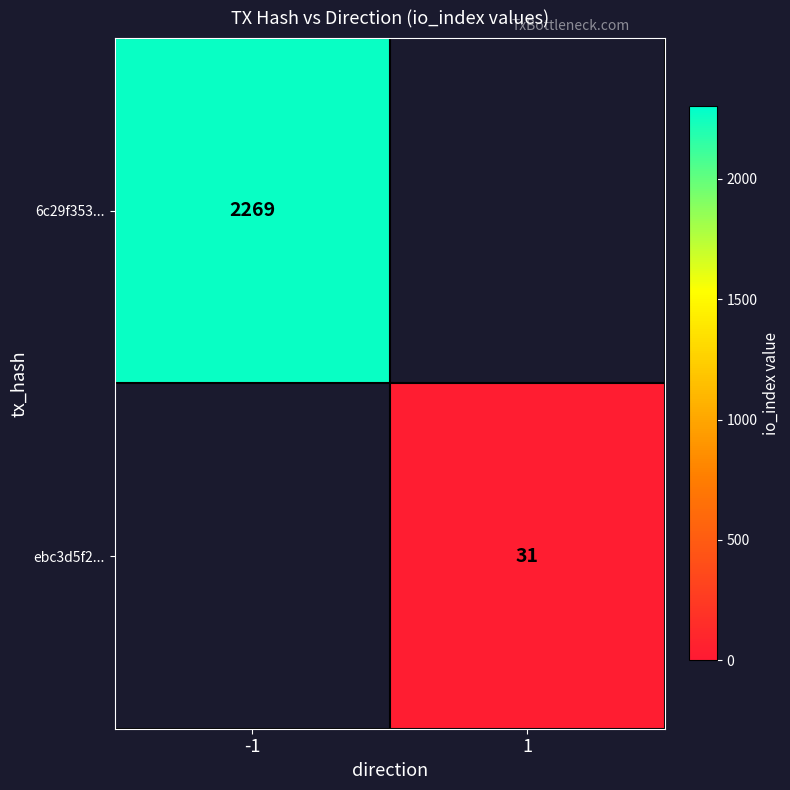

True or false: 6c29f353... has a value of 3166 at -1.

False